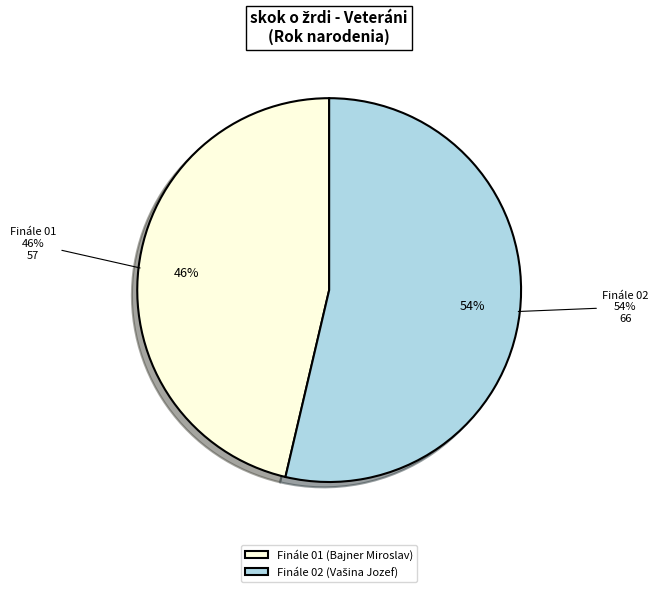

Which slice represents more than half of the pie?

Finále 02